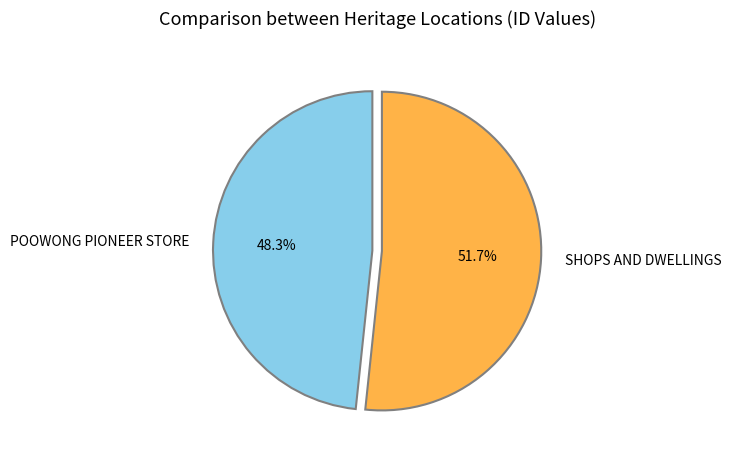

To the nearest percent, what is the average slice percentage?

50%